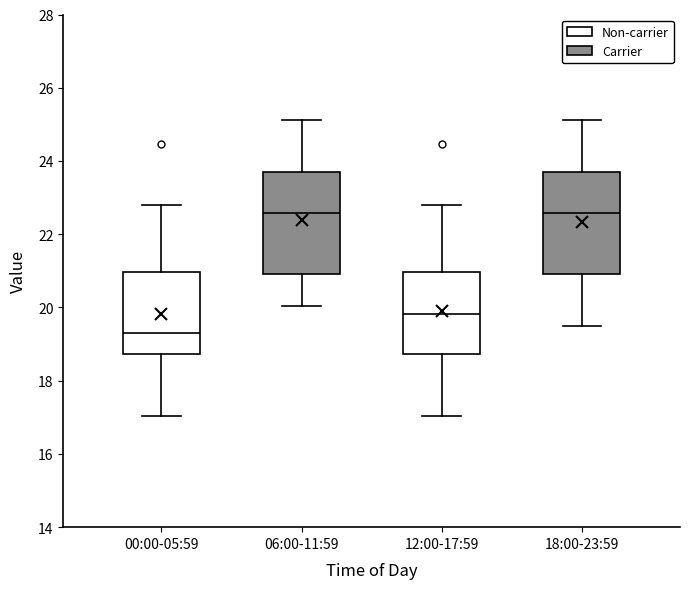

Reading left to right, read every box against the y-axis: the position of its median line, the range the box covers, and the ends of its whiskers. The values are not printed on the chart, so give them approximately, as read against the axis.

00:00-05:59: median 19.4, box 18.8 to 21.0, whiskers 17.0 to 22.8
06:00-11:59: median 22.6, box 21.0 to 23.8, whiskers 20.0 to 25.2
12:00-17:59: median 19.8, box 18.8 to 21.0, whiskers 17.0 to 22.8
18:00-23:59: median 22.6, box 21.0 to 23.8, whiskers 19.6 to 25.2